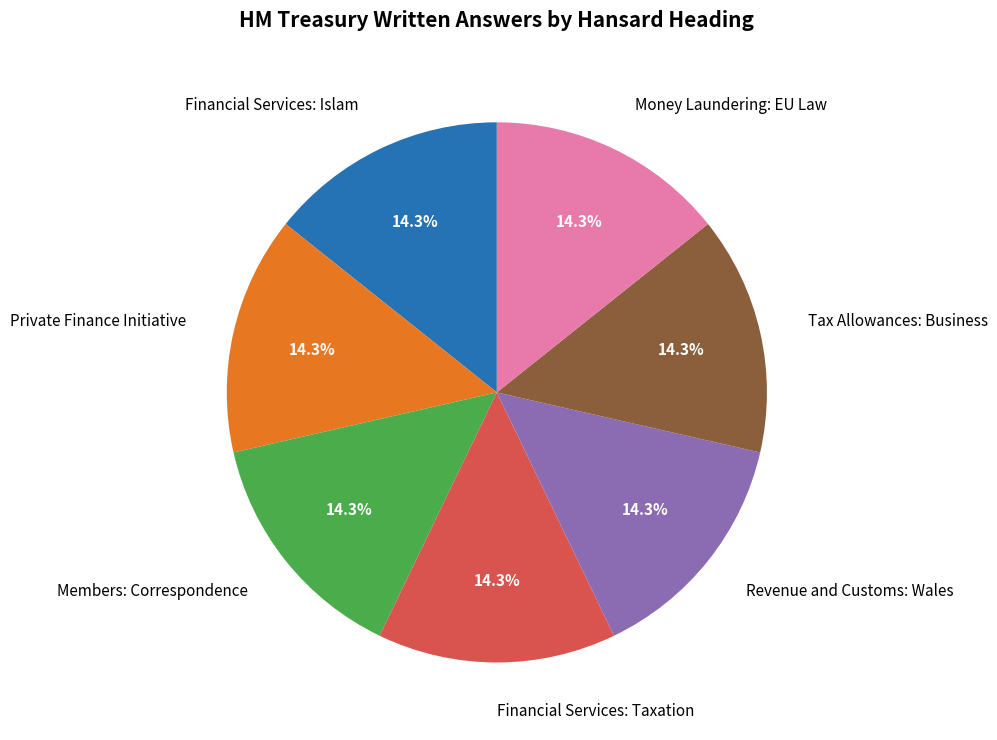

Is the sum of Private Finance Initiative and Financial Services: Islam greater than half?

No